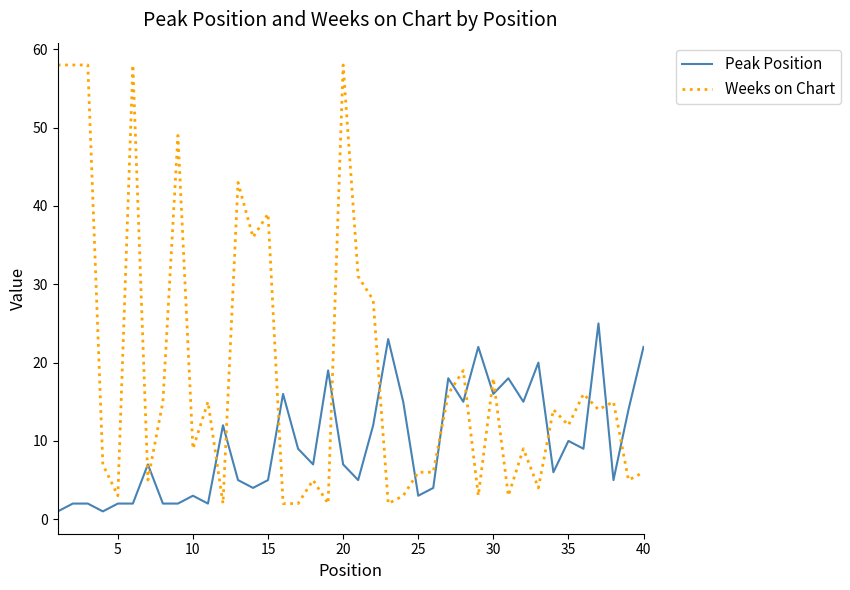

What is the greatest value displayed?

58